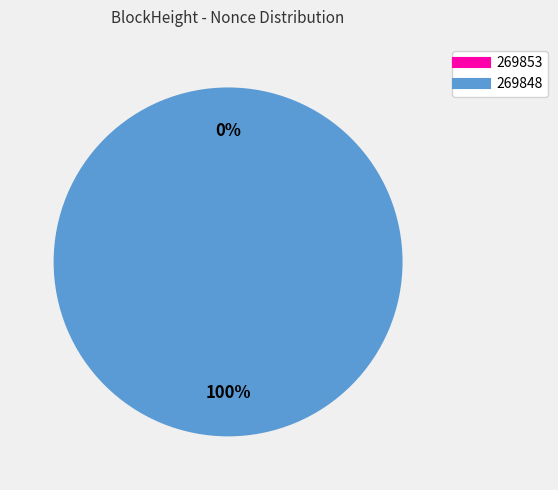

Does 269853 account for over 50% of the chart?

No